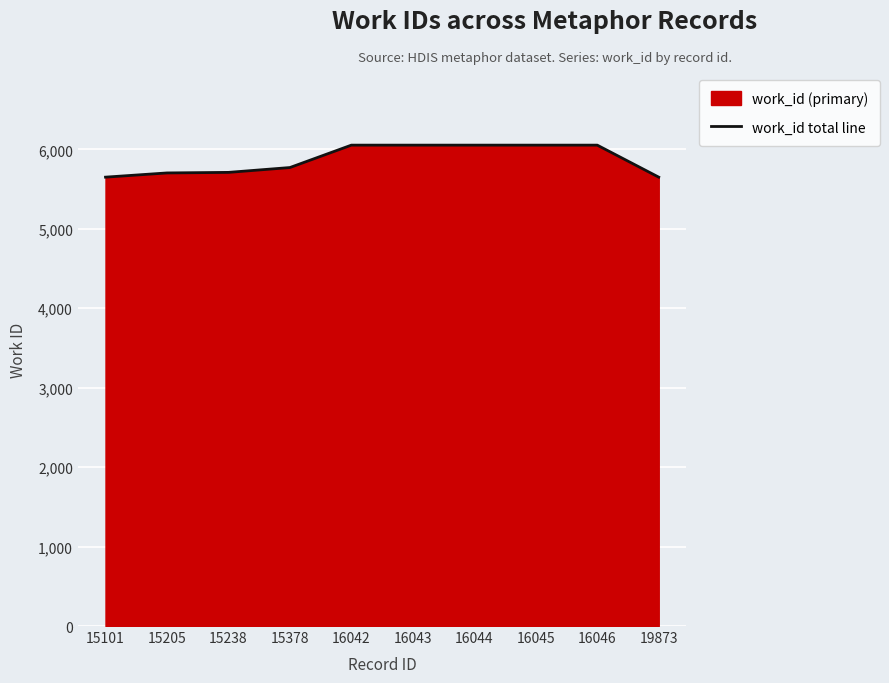

Reading left to right, what are all the values shown in this chart?

5650	5703	5710	5771	6053	6053	6053	6053	6053	5650